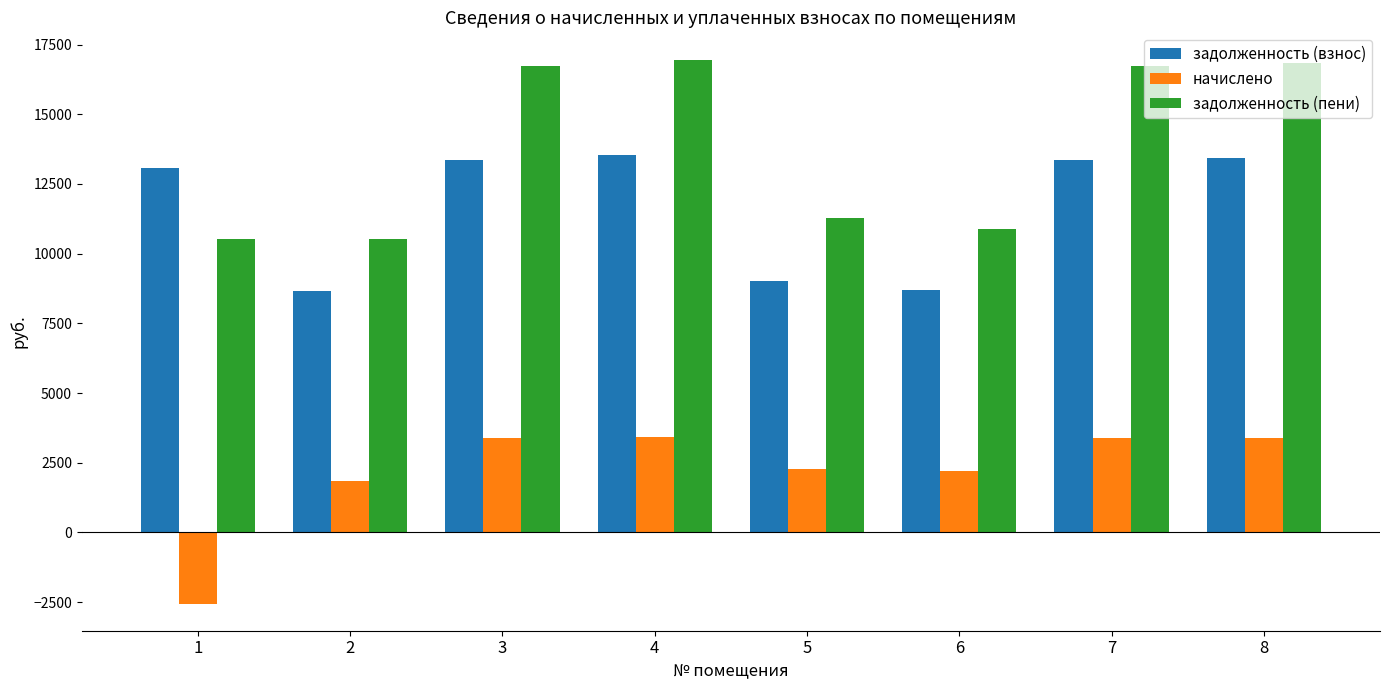

What is the value of the задолженность (пени) bar at the 6th from the left?

10875.1